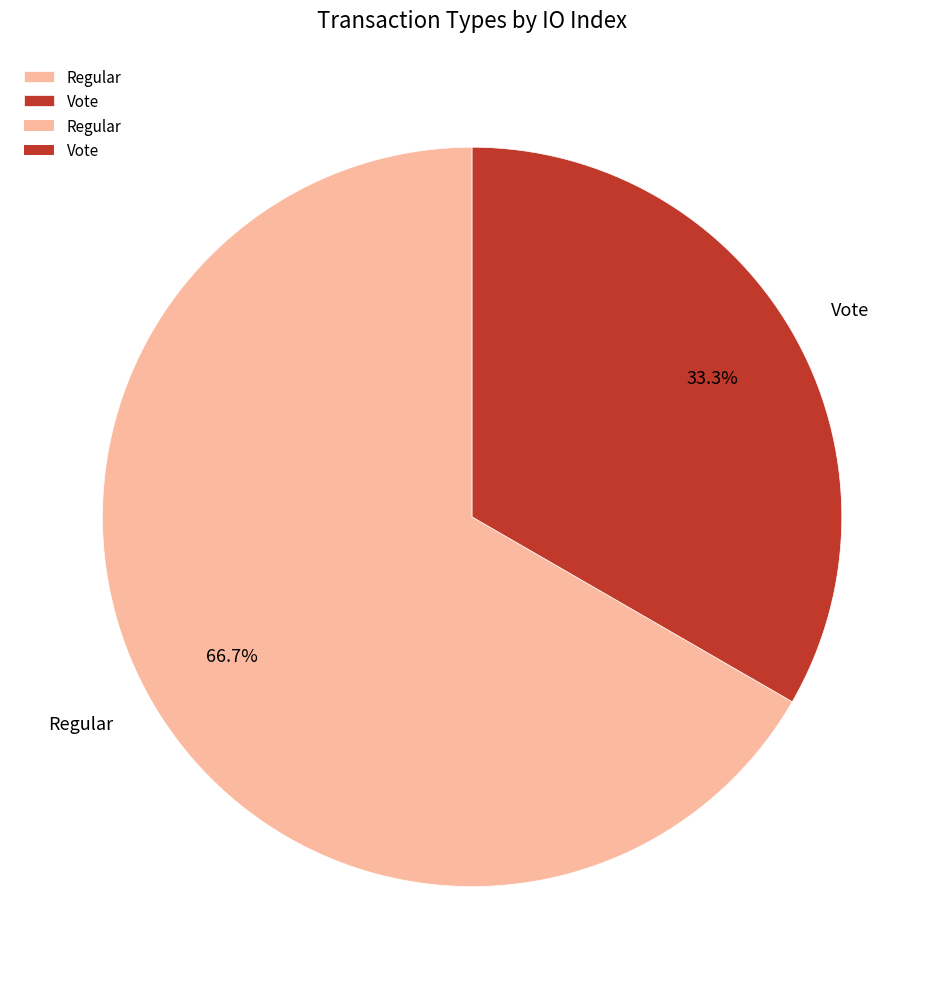

To the nearest percent, what portion does Vote represent?

33%